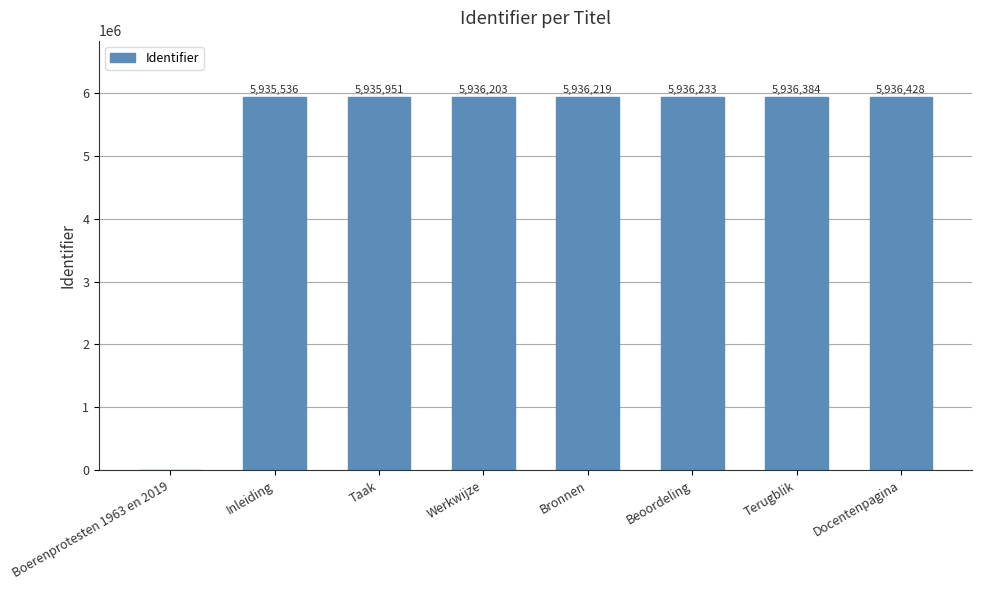

What is the maximum value shown in the chart?

5936428